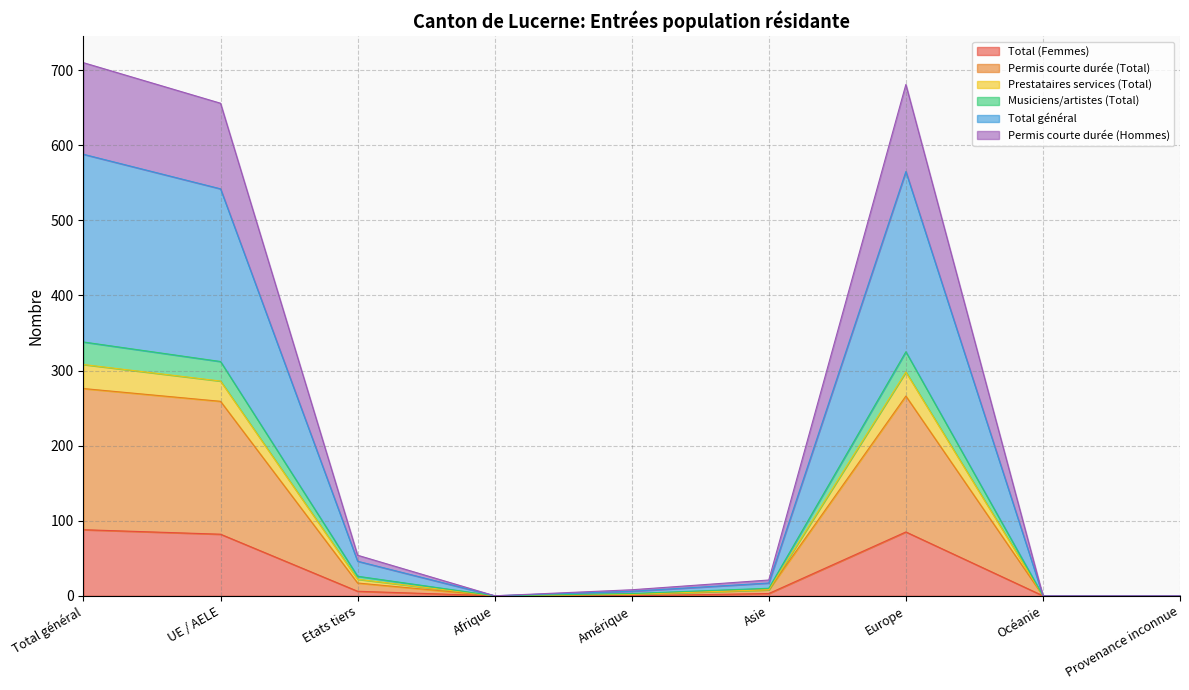

True or false: Permis courte durée (Hommes) and Permis courte durée (Total) intersect in this chart.

False